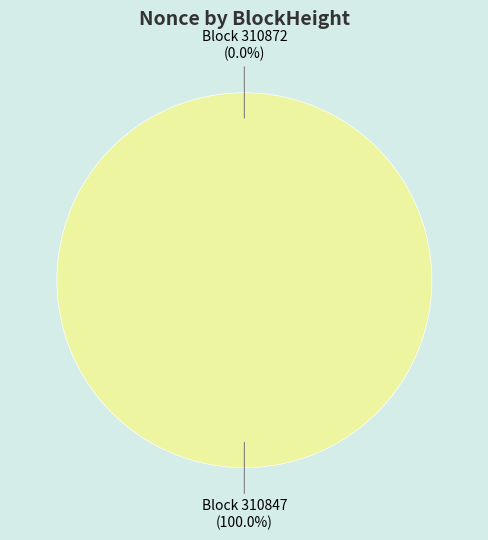

Which category has the biggest portion of the pie?

310847